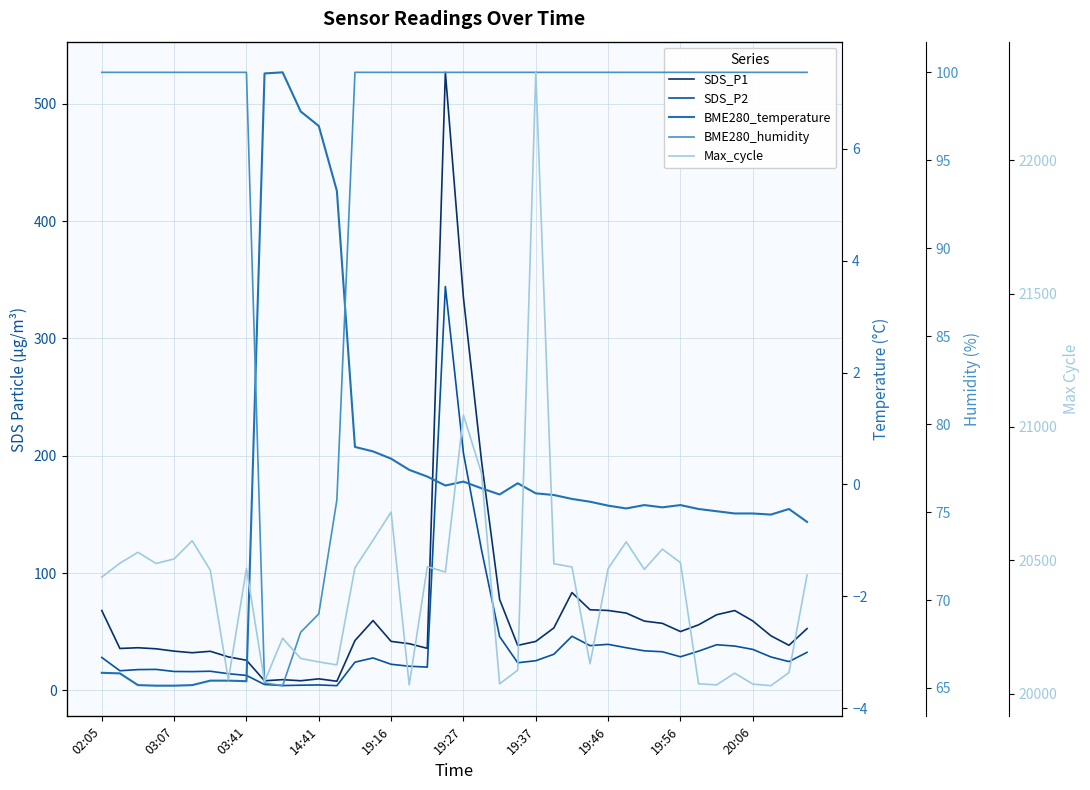

Is the value of BME280_temperature at 30 greater than the value of SDS_P2 at 20:06?

No